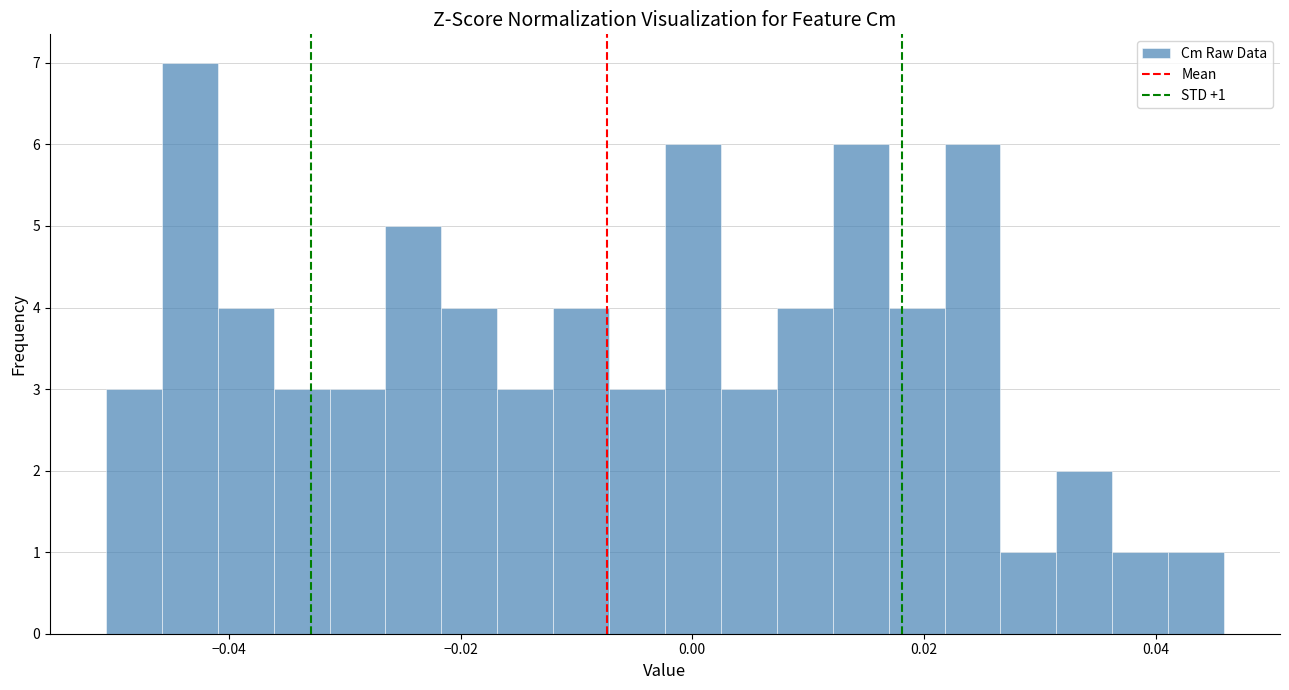

Read against the x-axis, roughly where is the centre of the tallest bar?

-0.044